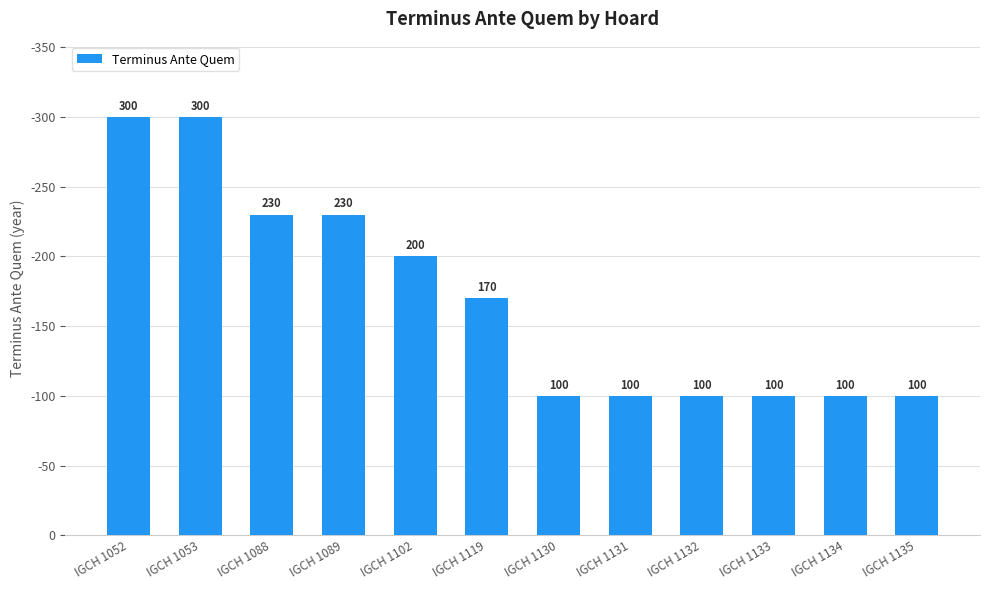

Are the bars horizontal?

No